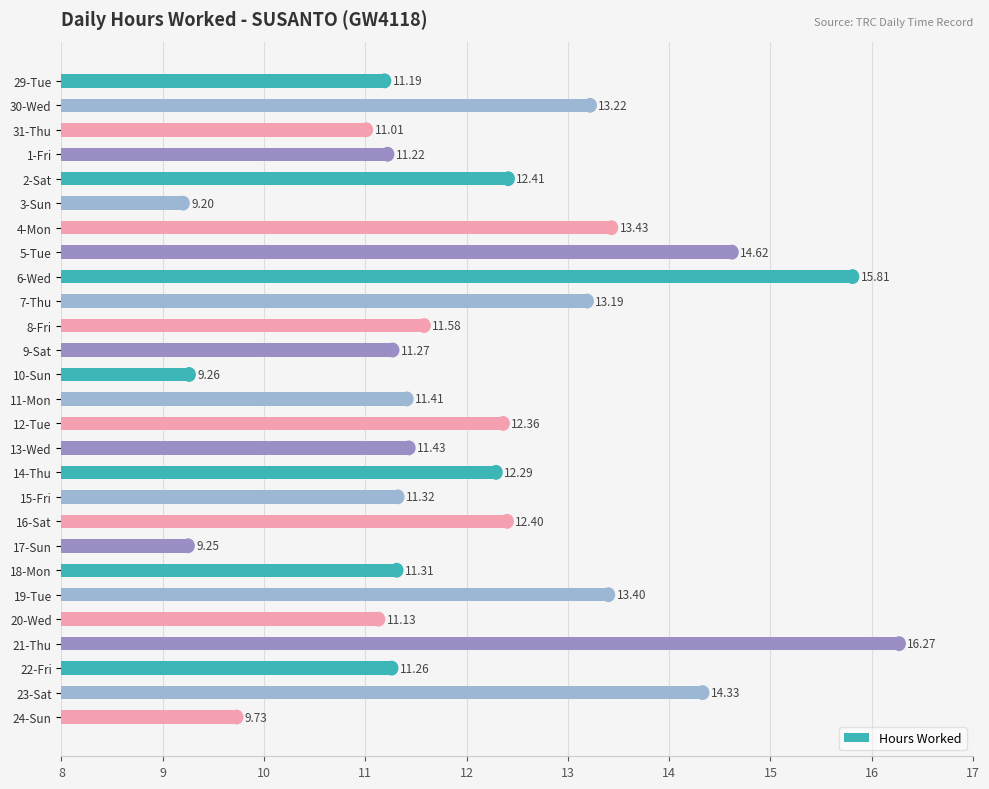

What is the greatest value displayed?

16.3